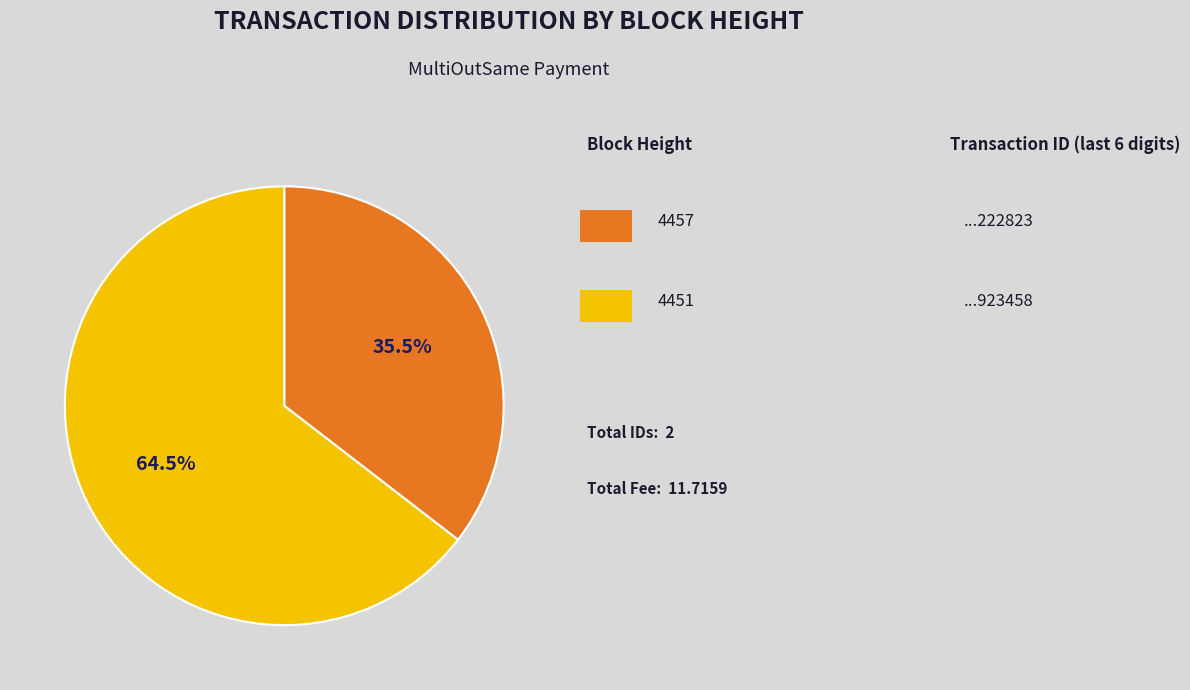

How many segments does this pie chart have?

2